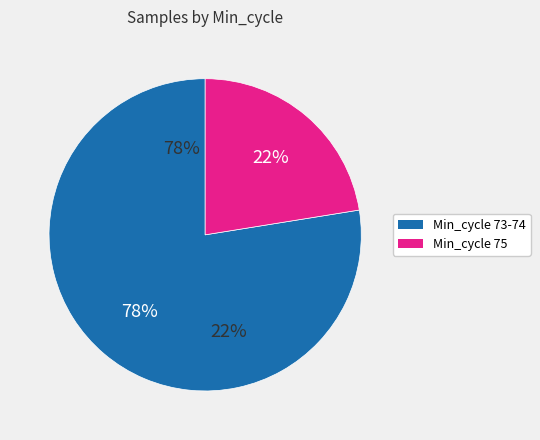

Between 74 and 73, which is larger?

73